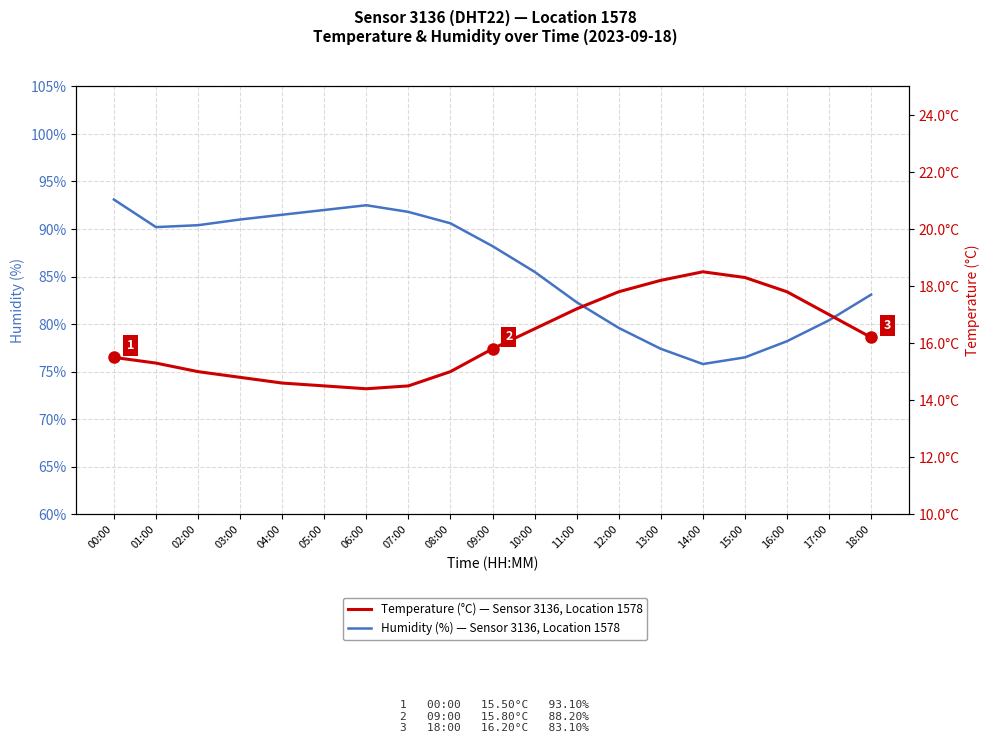

What is the spread (max minus min) of values at 15:00?

58.2